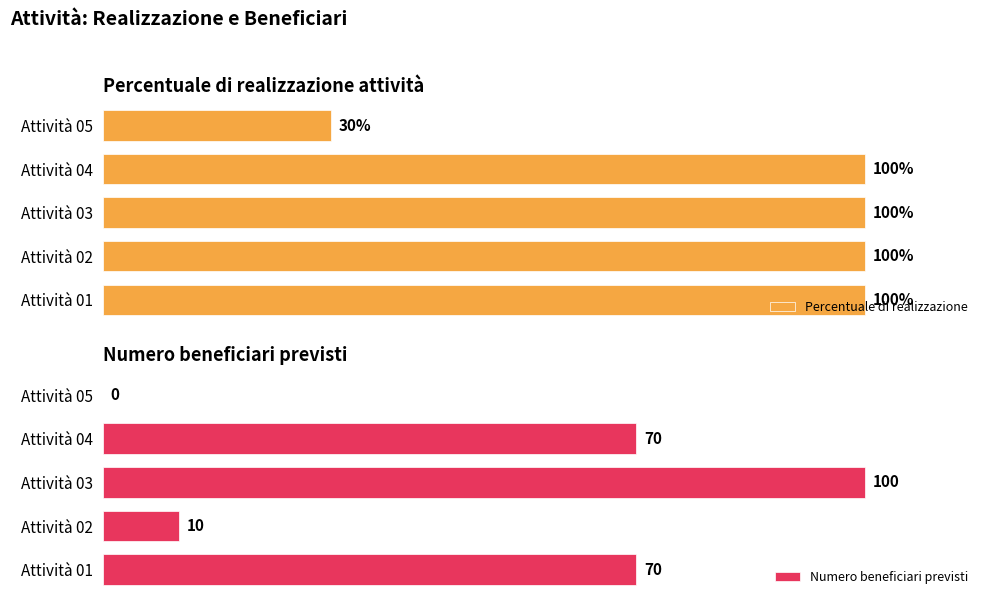

Which category has the highest value in the Numero beneficiari previsti series?

Attività 03